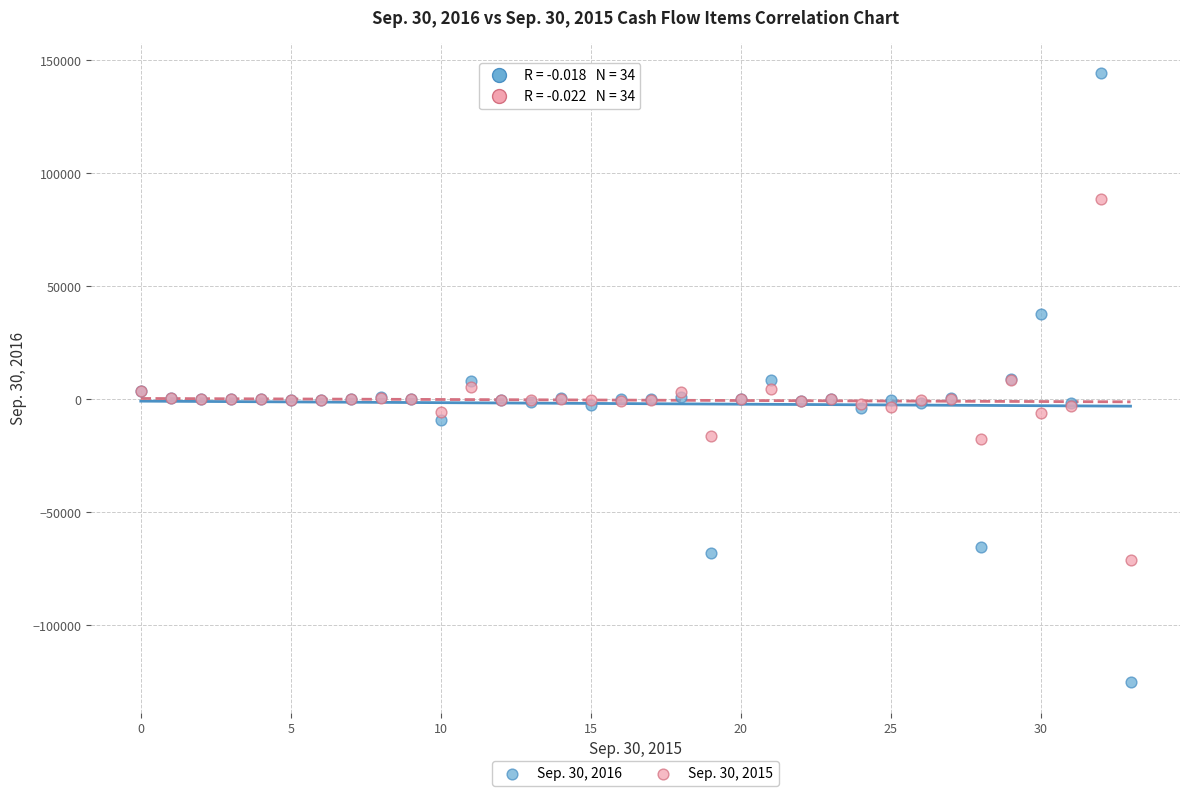

Which series contains the highest Y value?

Sep. 30, 2016